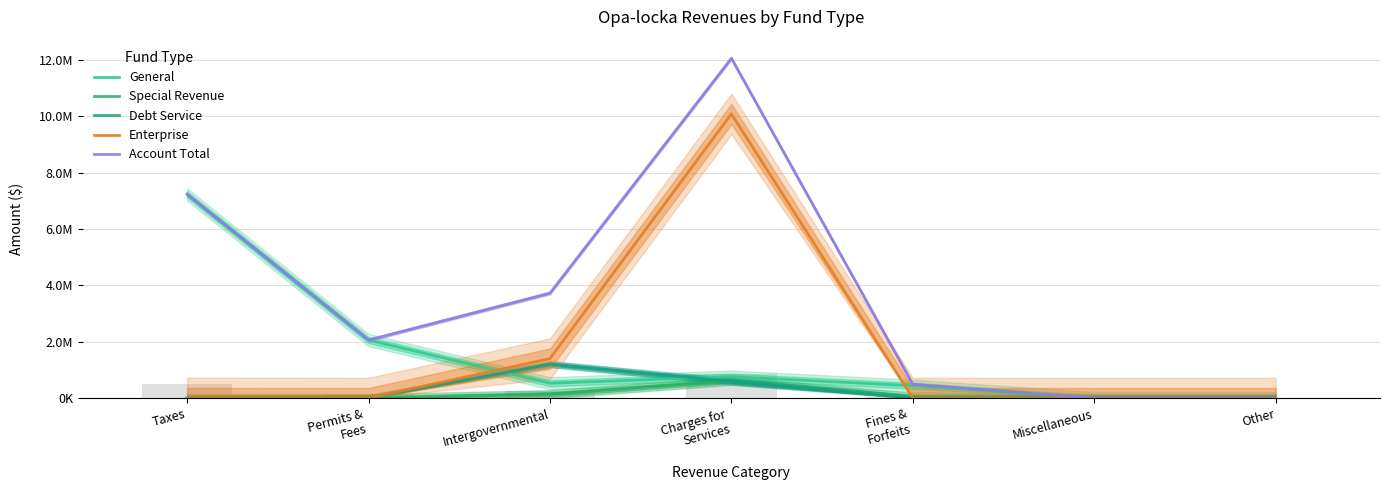

How many data points in Account Total are above 2060443?

3